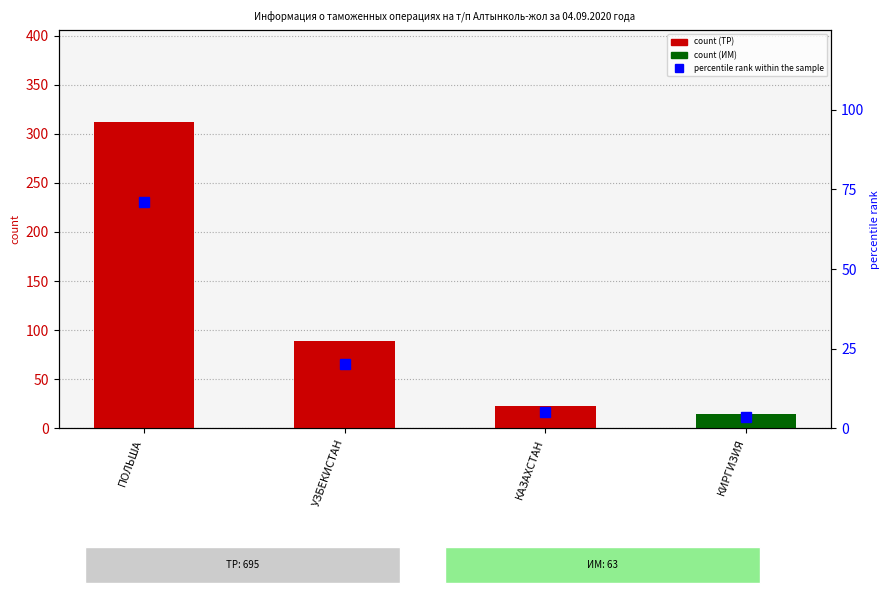

At which category does the chart reach its peak across all series?

ПОЛЬША